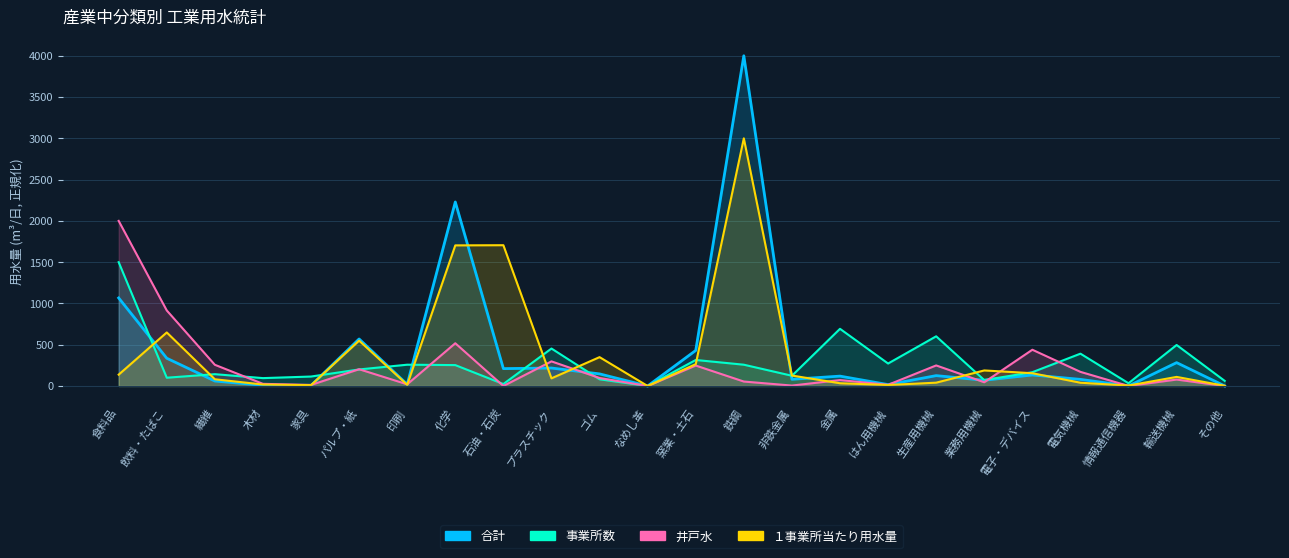

What are all the series names shown in the legend?

事業所数, 合計, 井戸水, １事業所当たり用水量